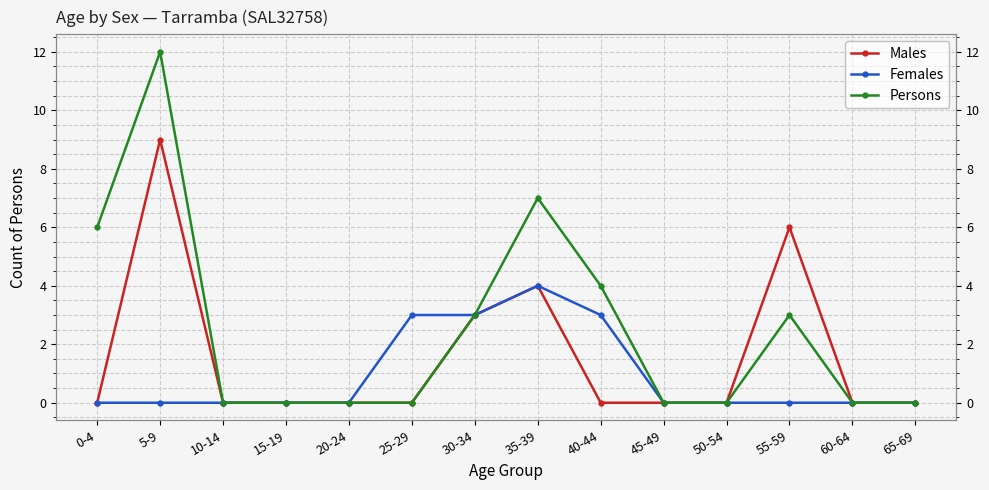

What is the total value across all series at 5-9?

21